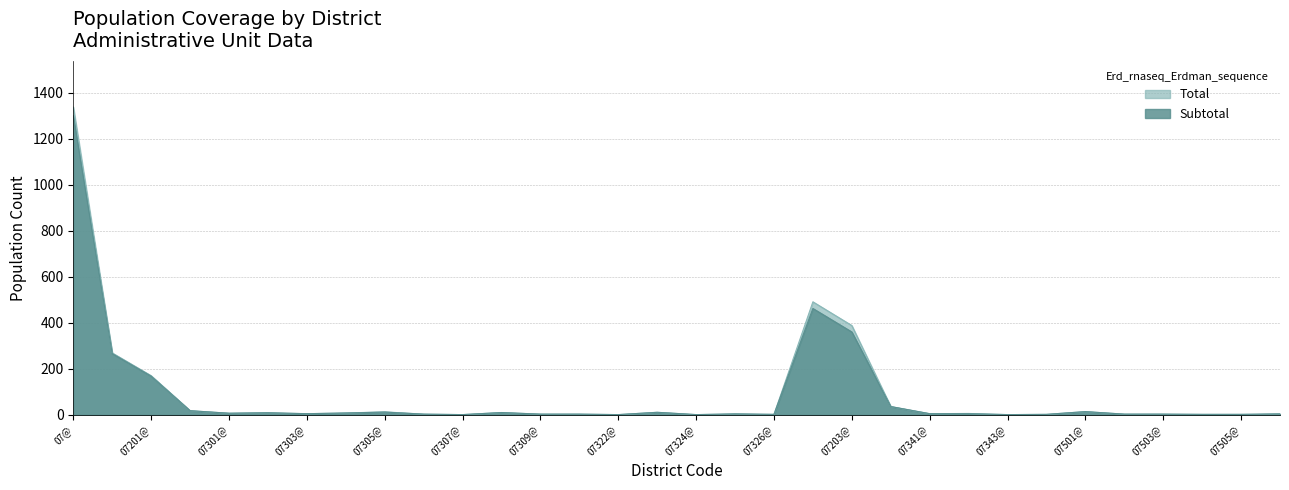

Read the Total value at 07301@, to the nearest 10.

10